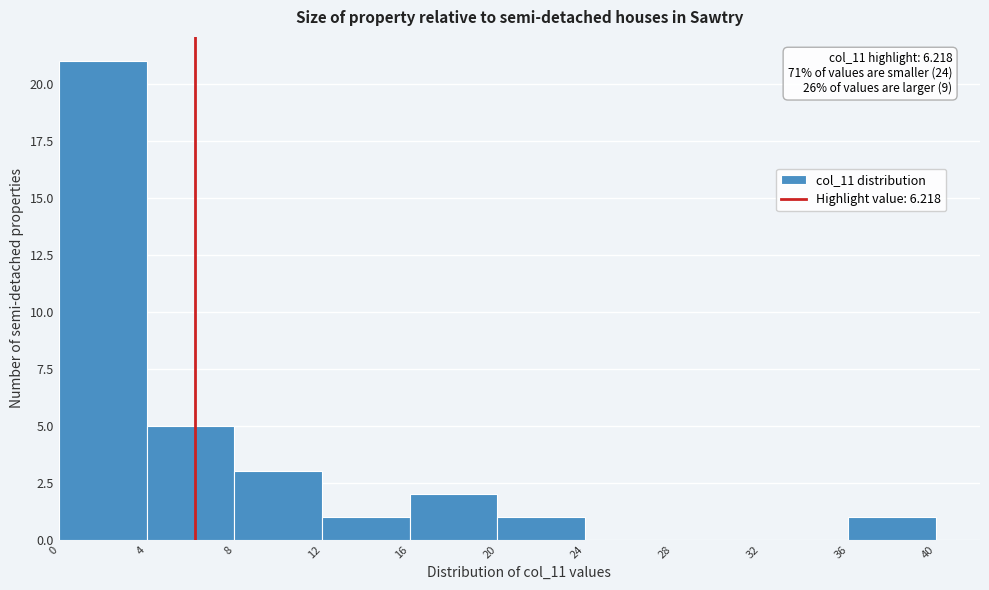

Over which range of the x-axis is the bar tallest?

0 to 4